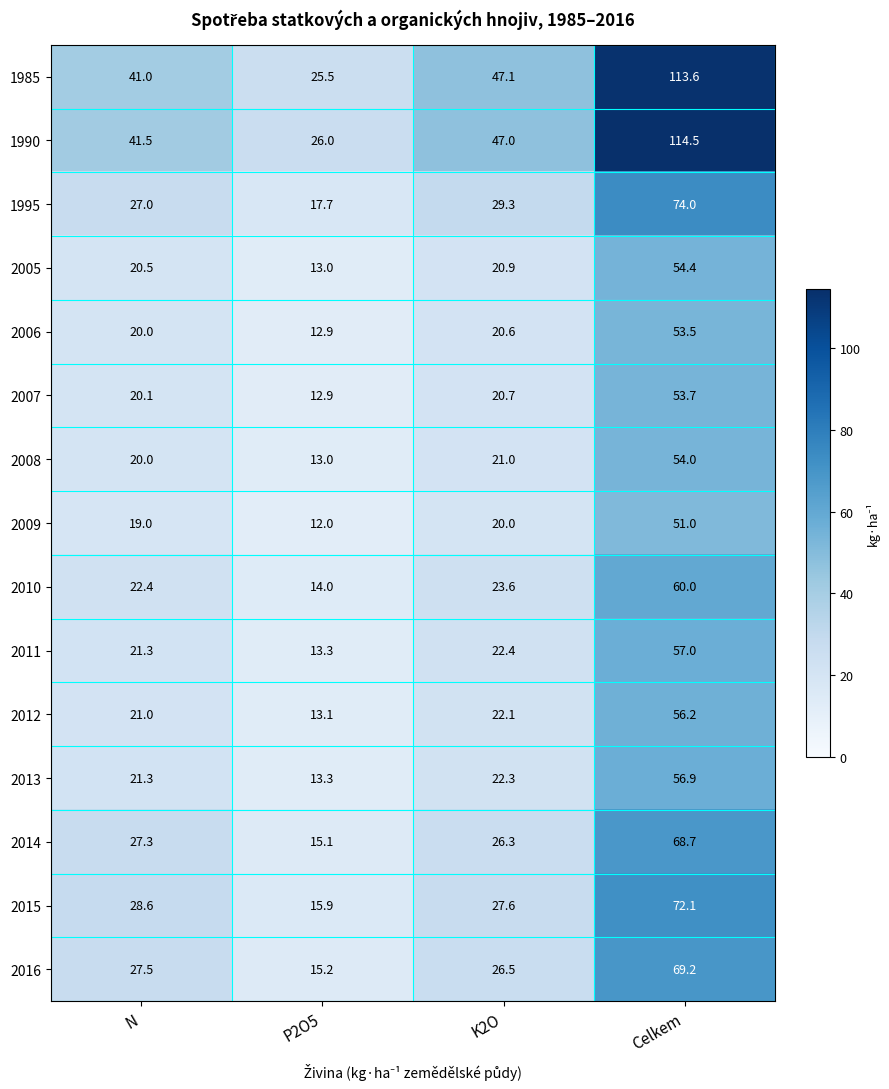

What is the highest value of the 2016 series?

69.2